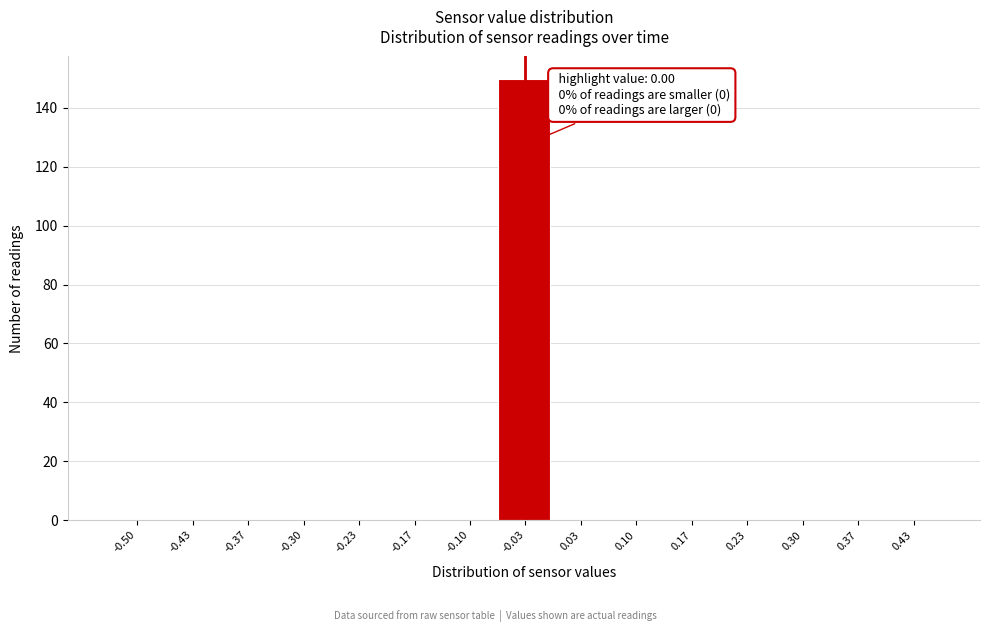

Reading right to left, list all the values displayed in this chart.

0.43=0	0.37=0	0.30=0	0.23=0	0.17=0	0.10=0	0.03=0	-0.03=150	-0.10=0	-0.17=0	-0.23=0	-0.30=0	-0.37=0	-0.43=0	-0.50=0